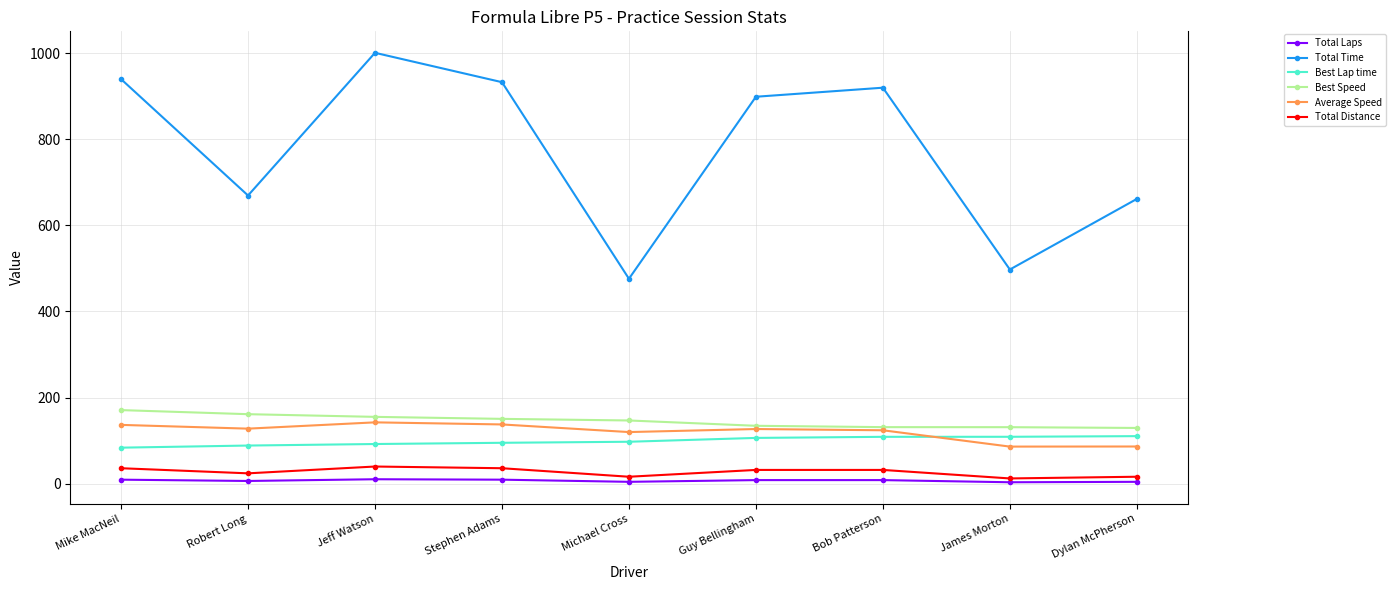

How many data points in Best Speed are less than 146?

4